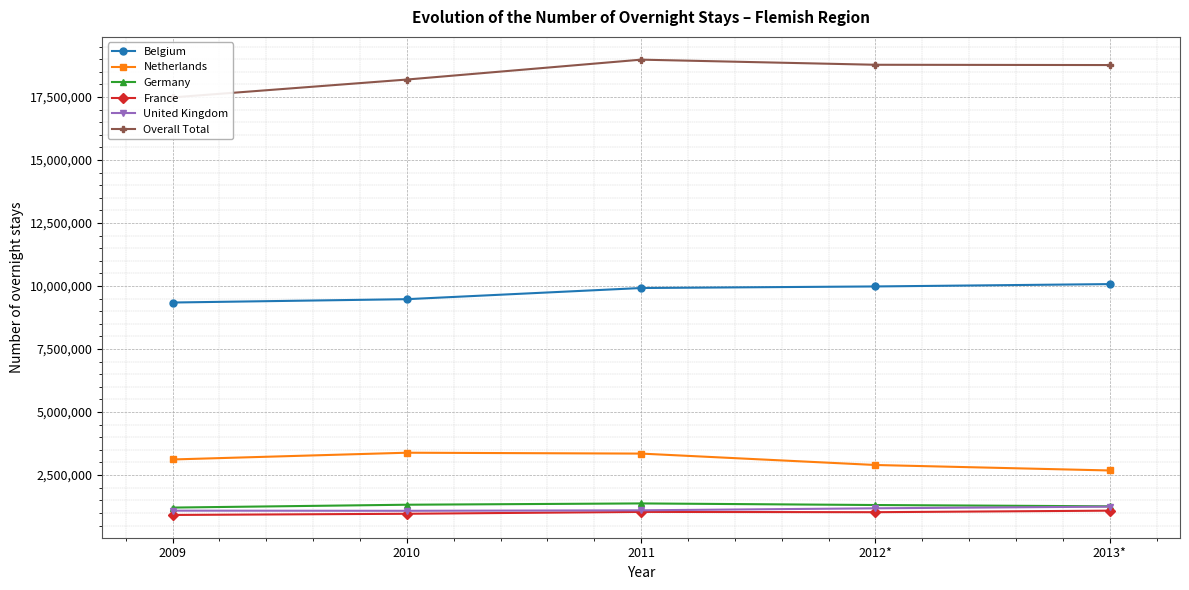

What position from the left is 2012*?

4